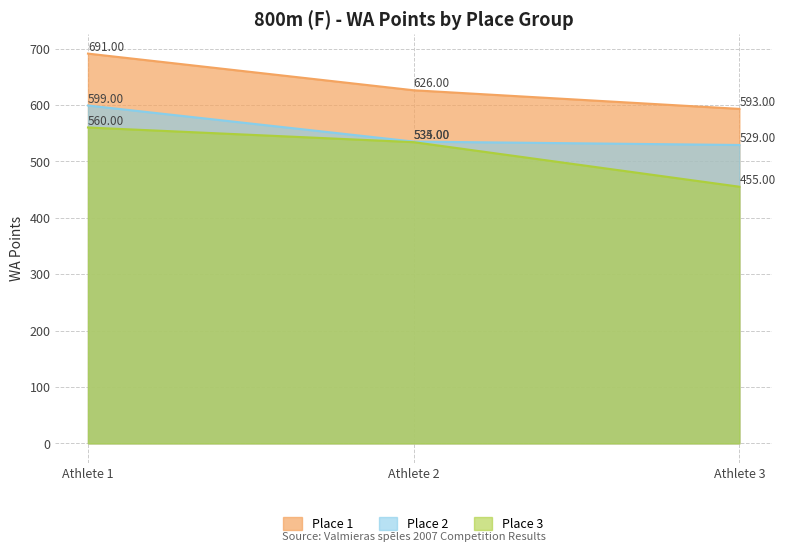

What is the total value across all series at Athlete 1?

1850